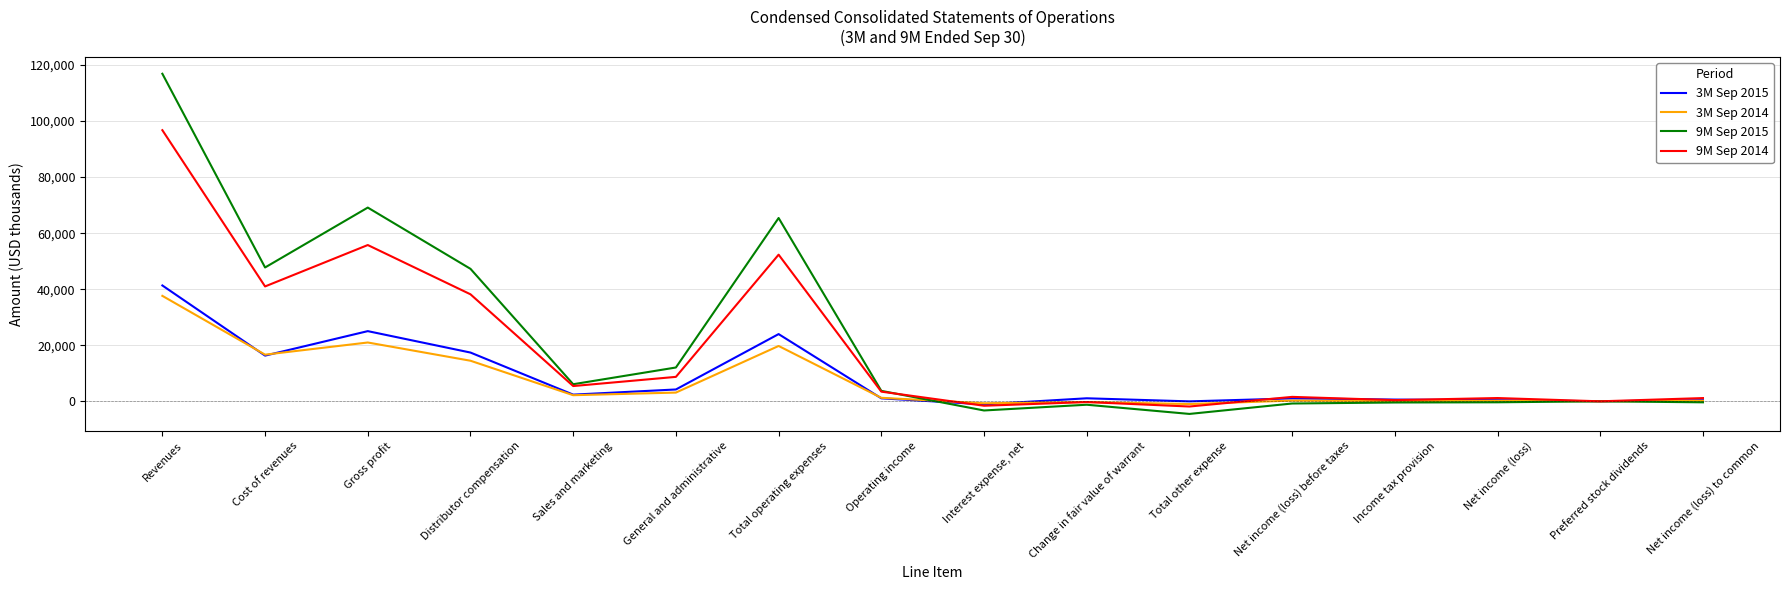

What are all the series names shown in the legend?

3M Sep 2015, 3M Sep 2014, 9M Sep 2015, 9M Sep 2014